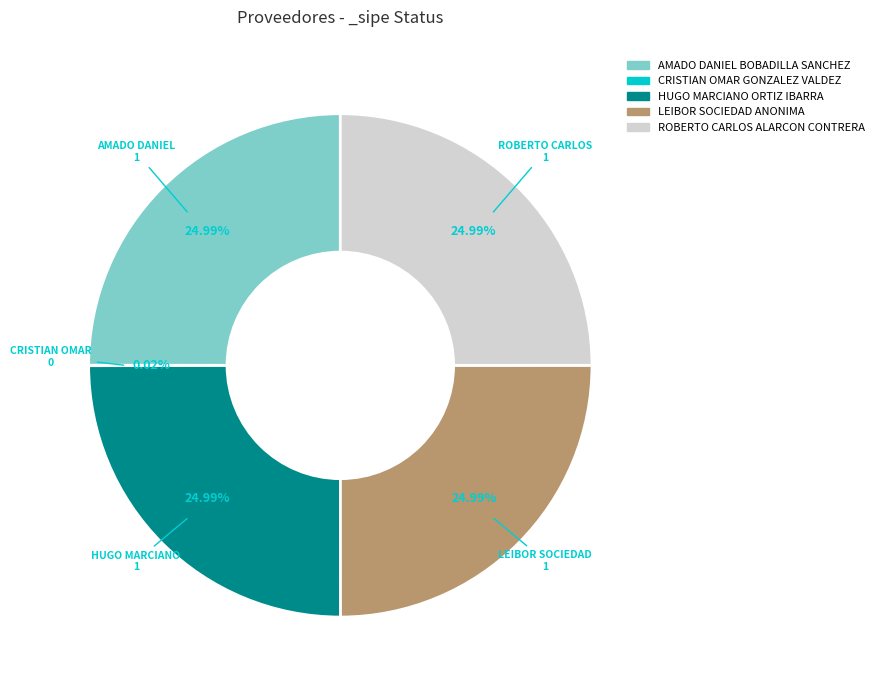

Does ROBERTO CARLOS ALARCON CONTRERA represent more than half of the total?

No